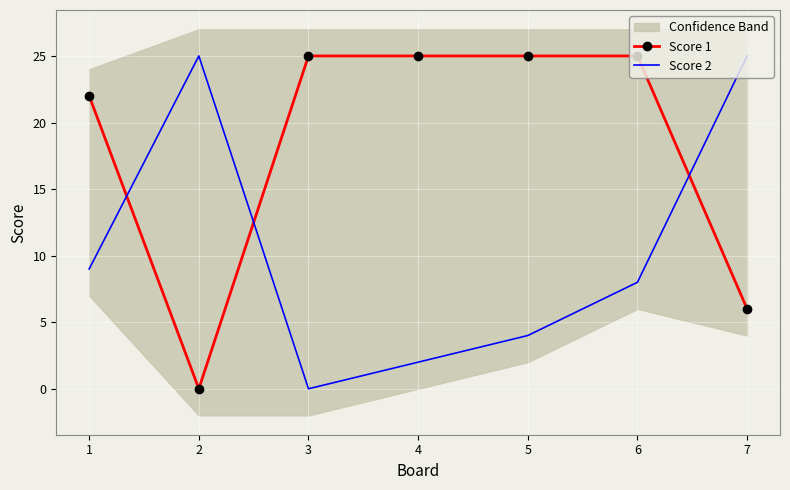

How many interior local valleys does the Score 1 series have?

1